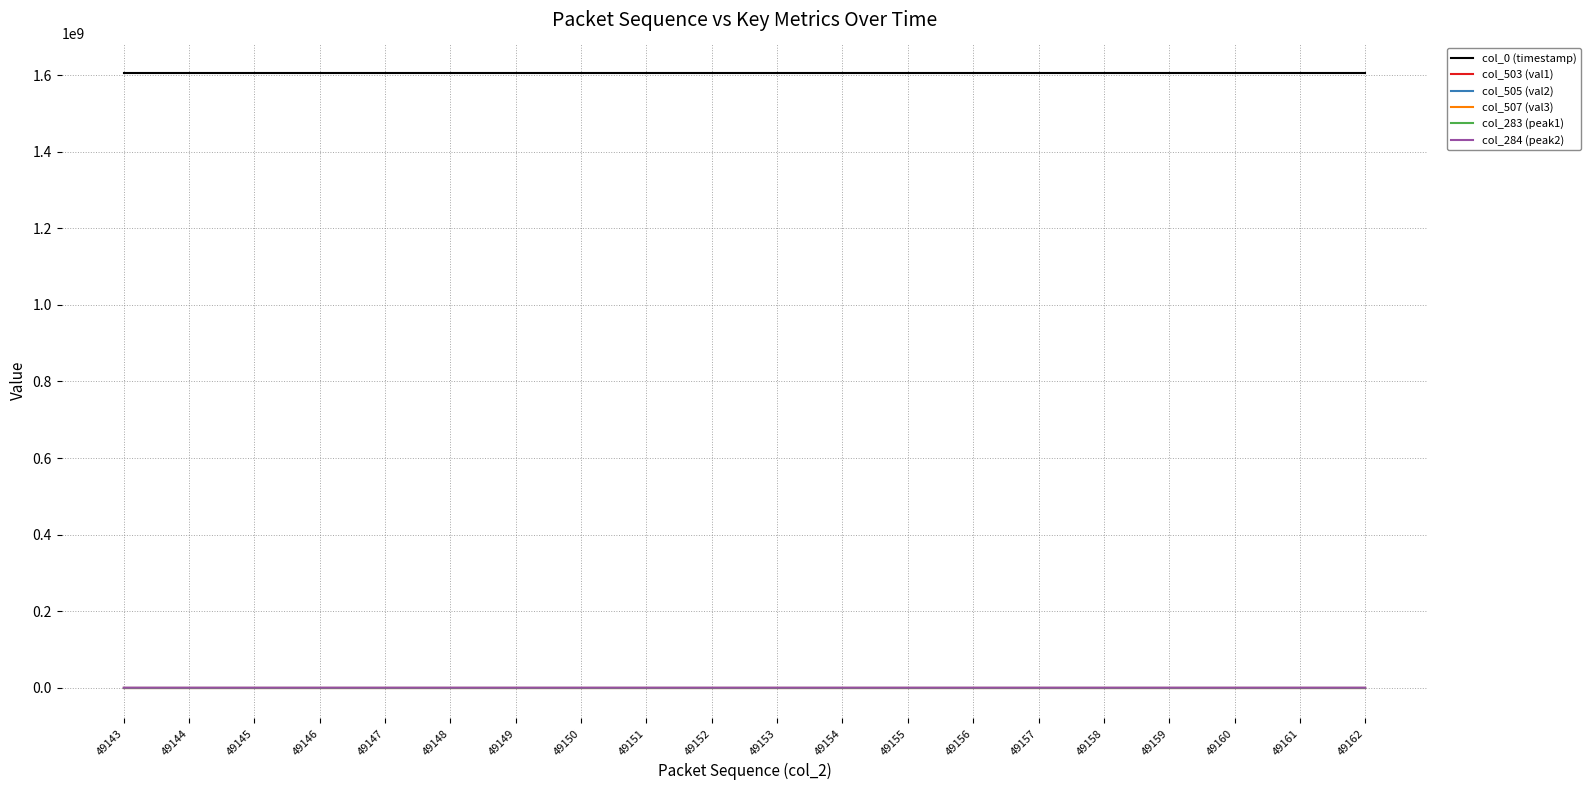

How many interior local peaks does the col_505 (val2) series have?

4